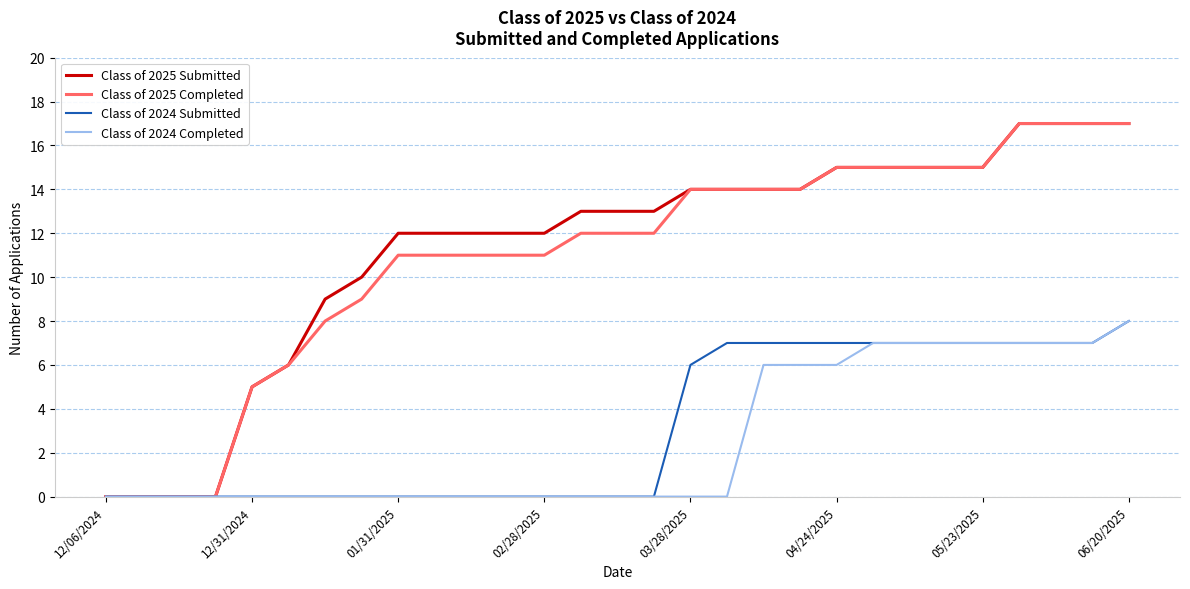

What is the difference between the maximum and minimum values in the Class of 2024 Completed series?

8